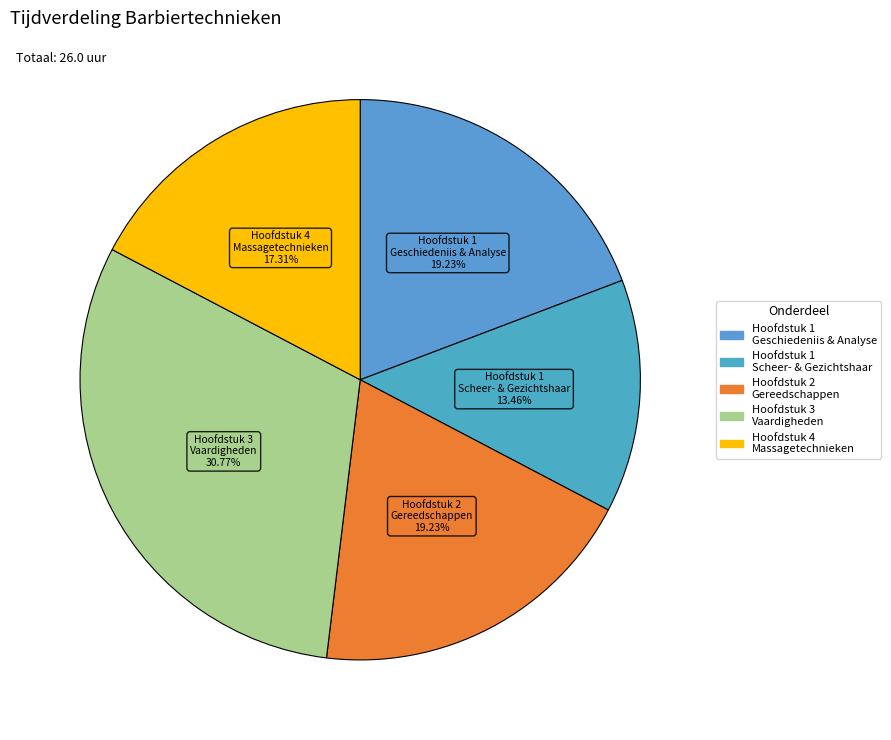

Which category has the smallest portion of the pie?

Hoofdstuk 1 Scheer- & Gezichtshaar